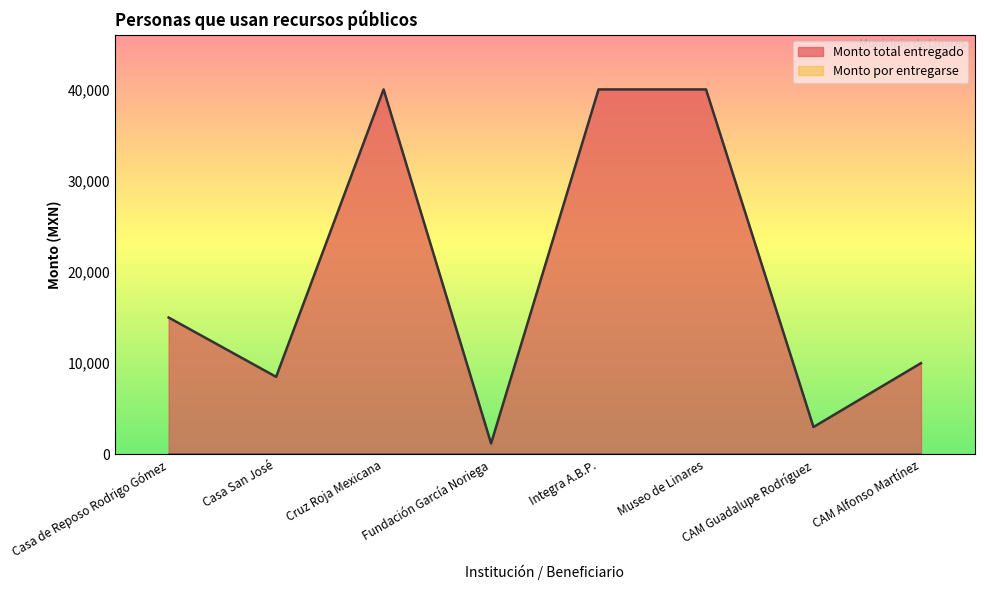

True or false: there are more than 1 points higher than both neighbors.

False